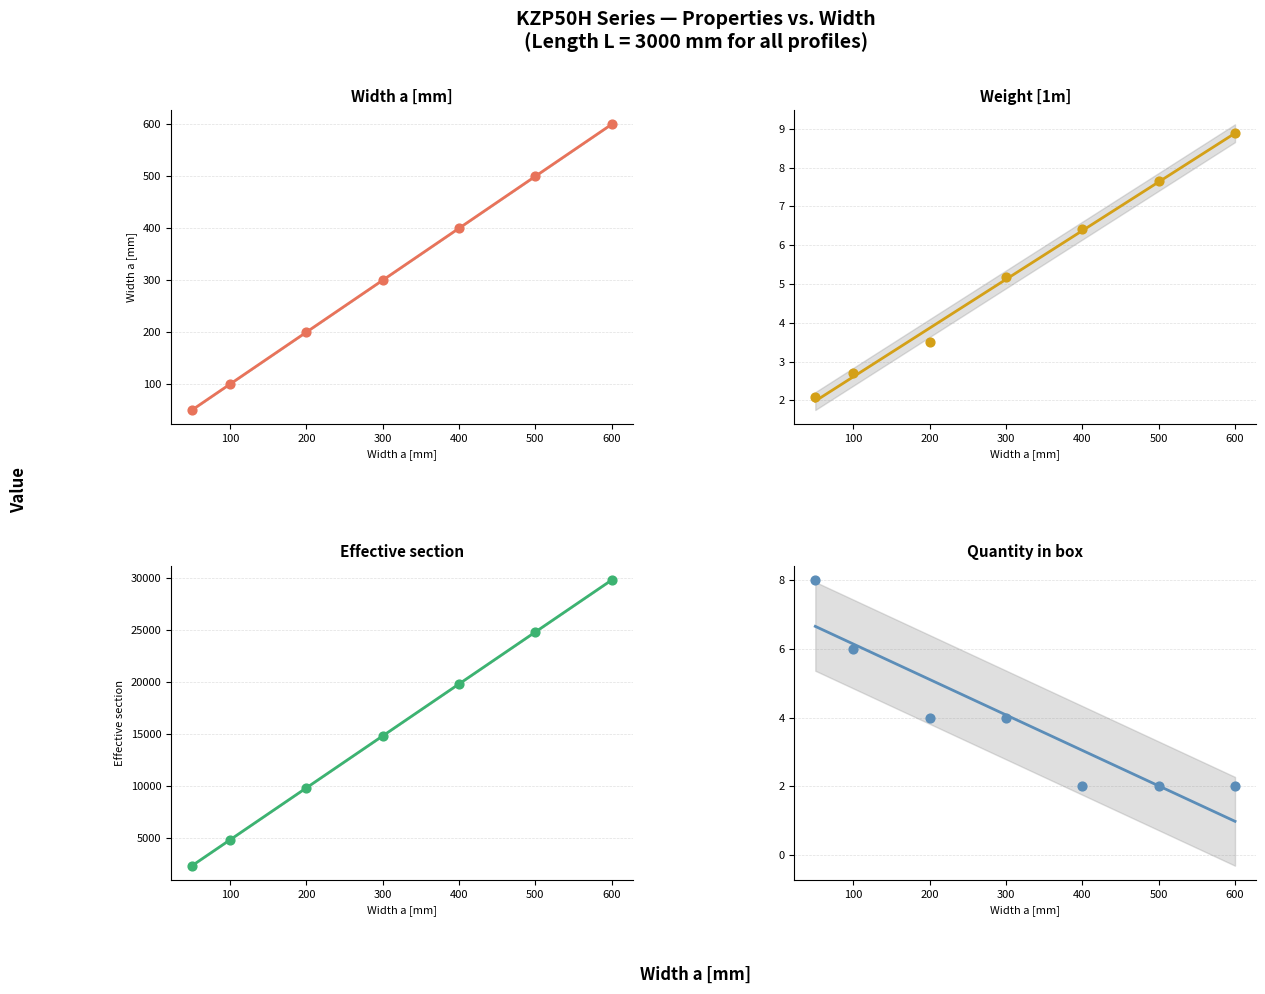

Which series has the largest total across all categories?

Effective section